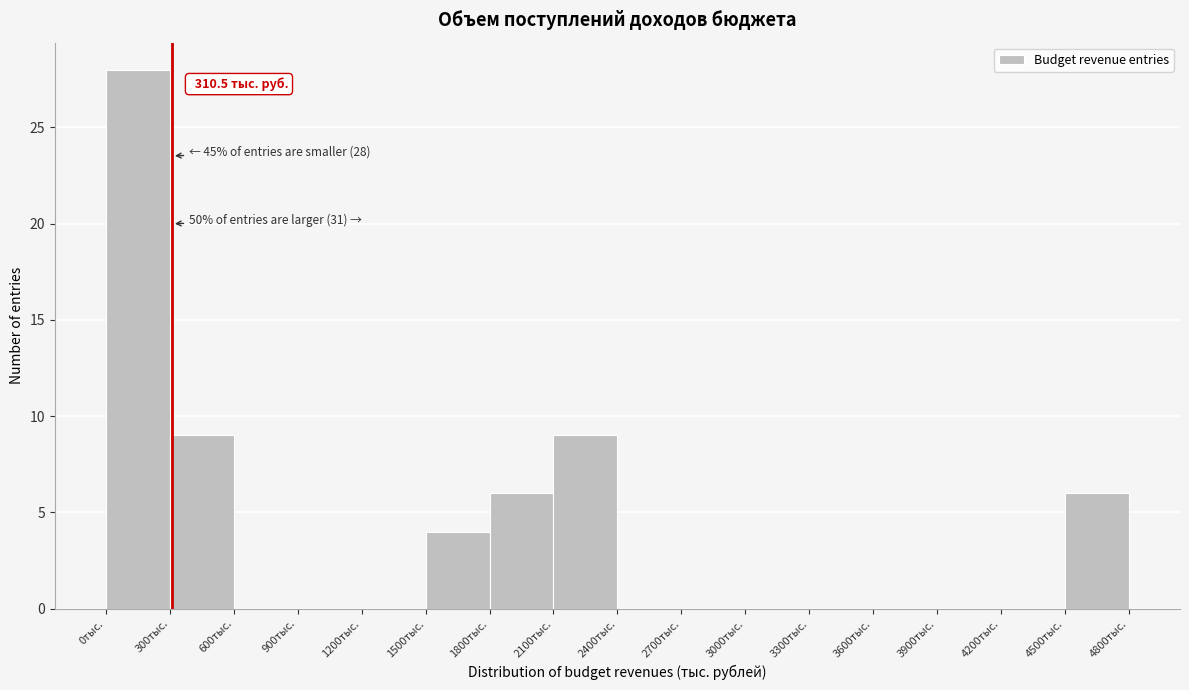

Over which range of the x-axis is the bar tallest?

0 to 300